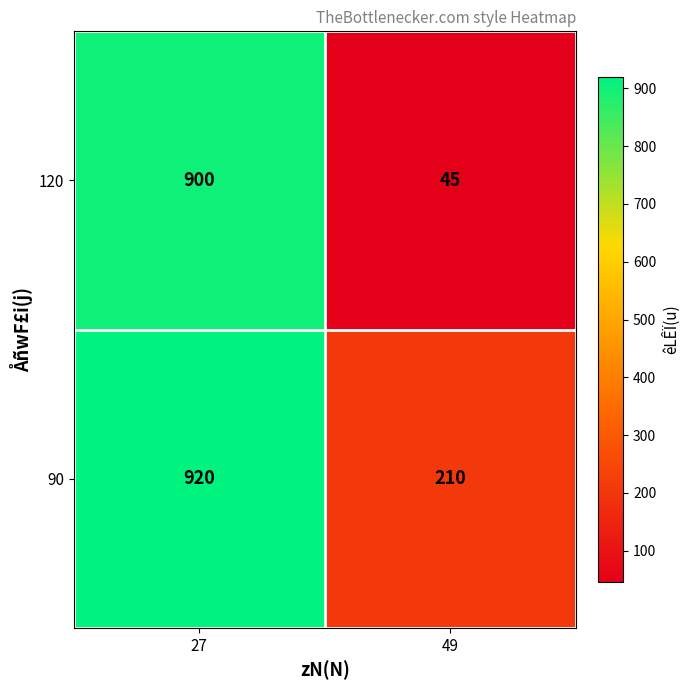

Which series has the widest spread of values?

120